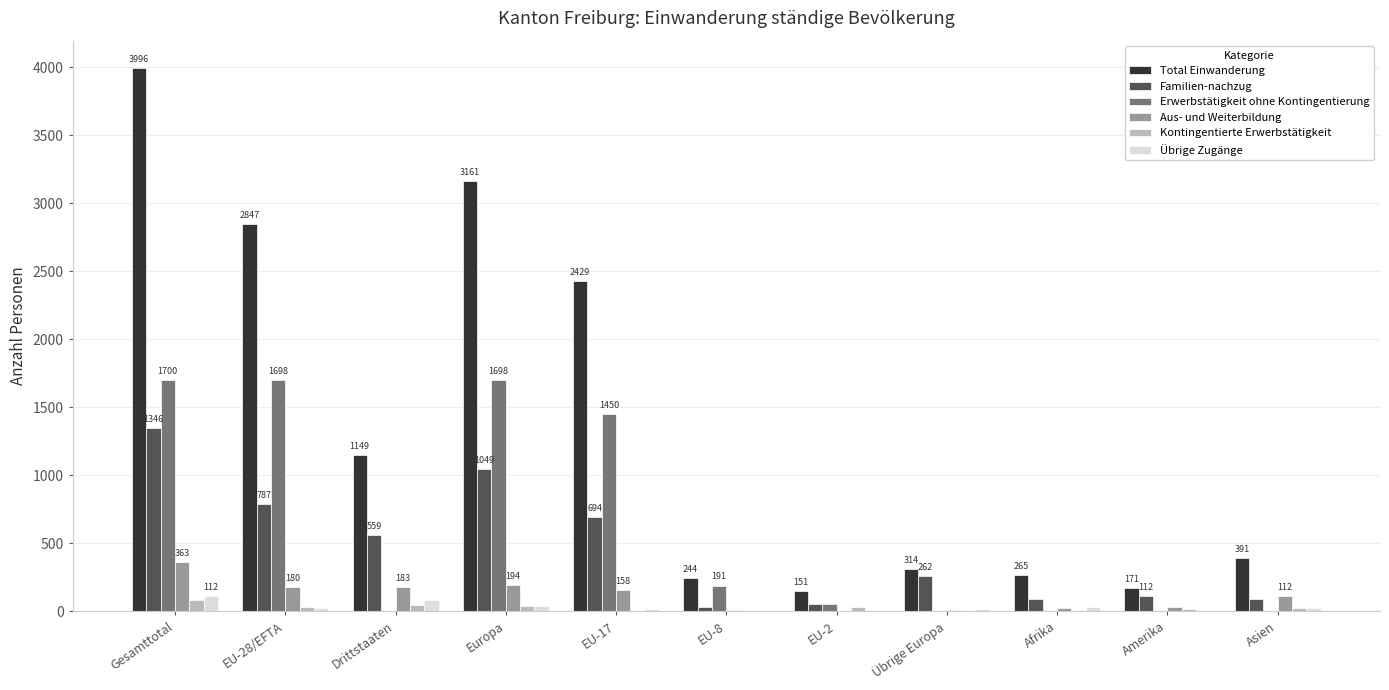

How many categories are shown in the chart?

11